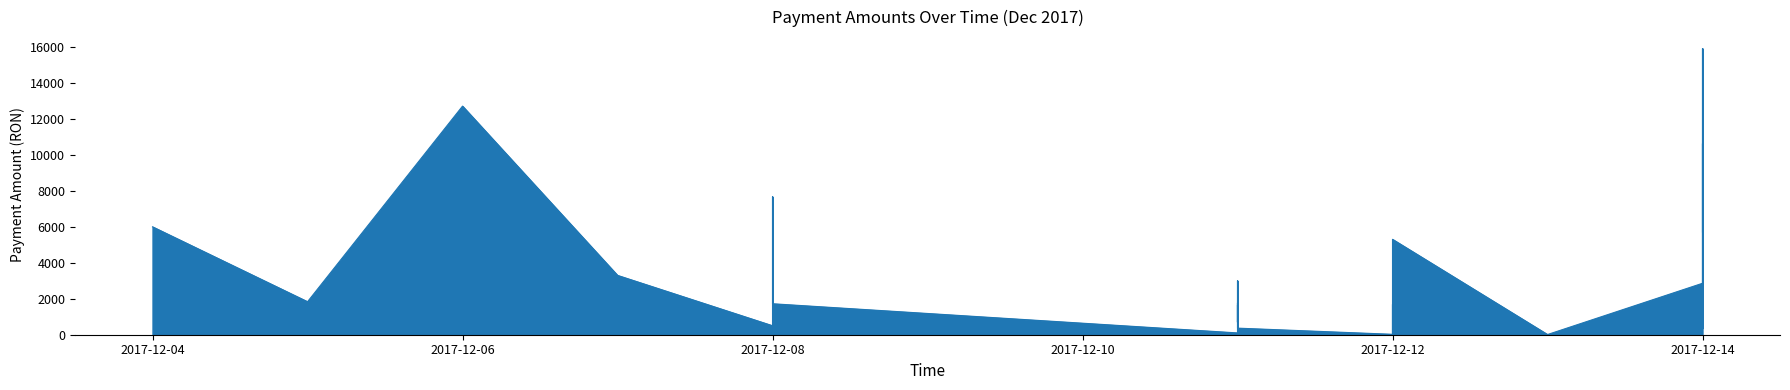

At which category does the chart reach its minimum across all series?

2017-12-13